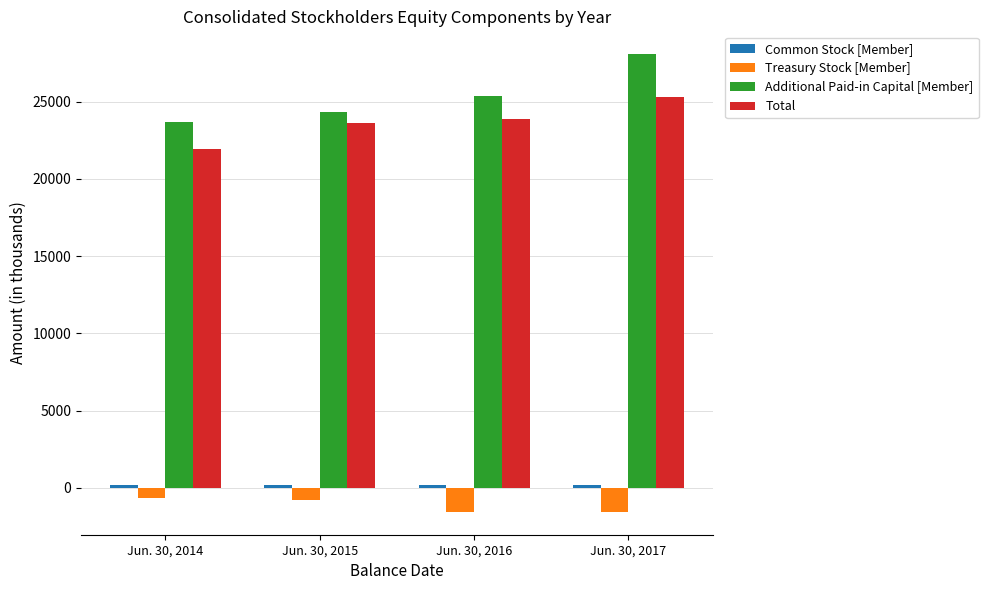

Between Jun. 30, 2014 and Jun. 30, 2015, which series saw the biggest shift?

Total